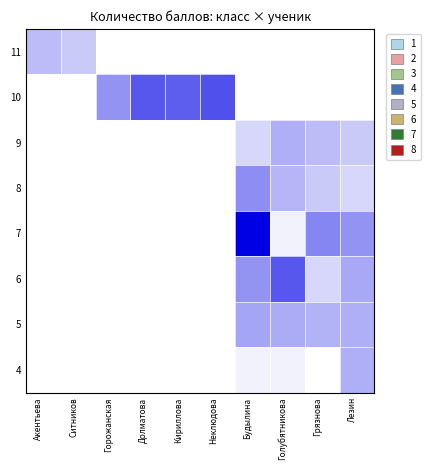

What is the total value across all series at Акентьева?

0.3